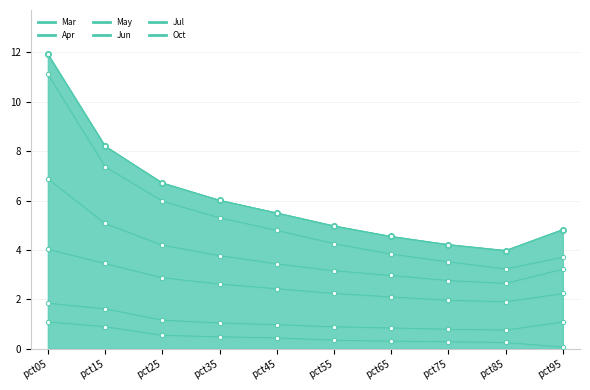

Which series reaches the minimum Y coordinate?

Mar